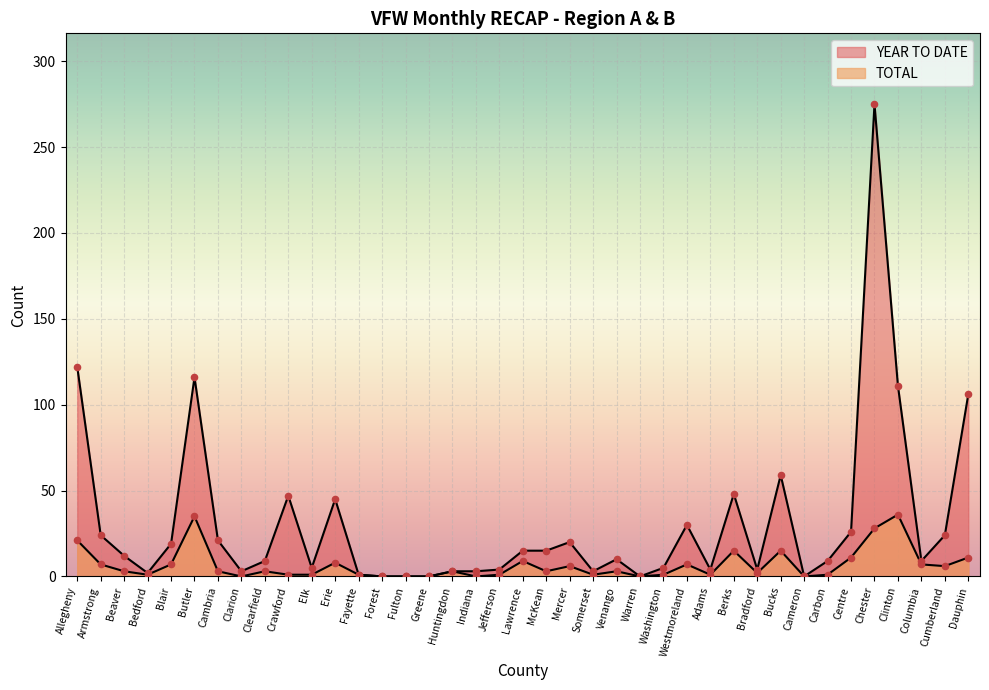

At how many categories does at least one series exceed 74?

5